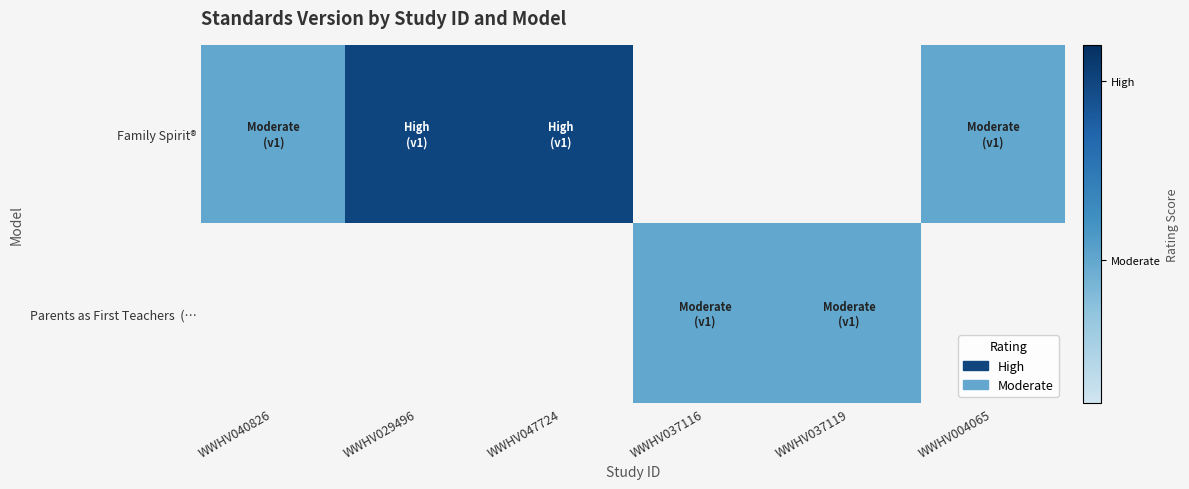

Which has a higher value, WWHV004065 or WWHV037119?

WWHV037119